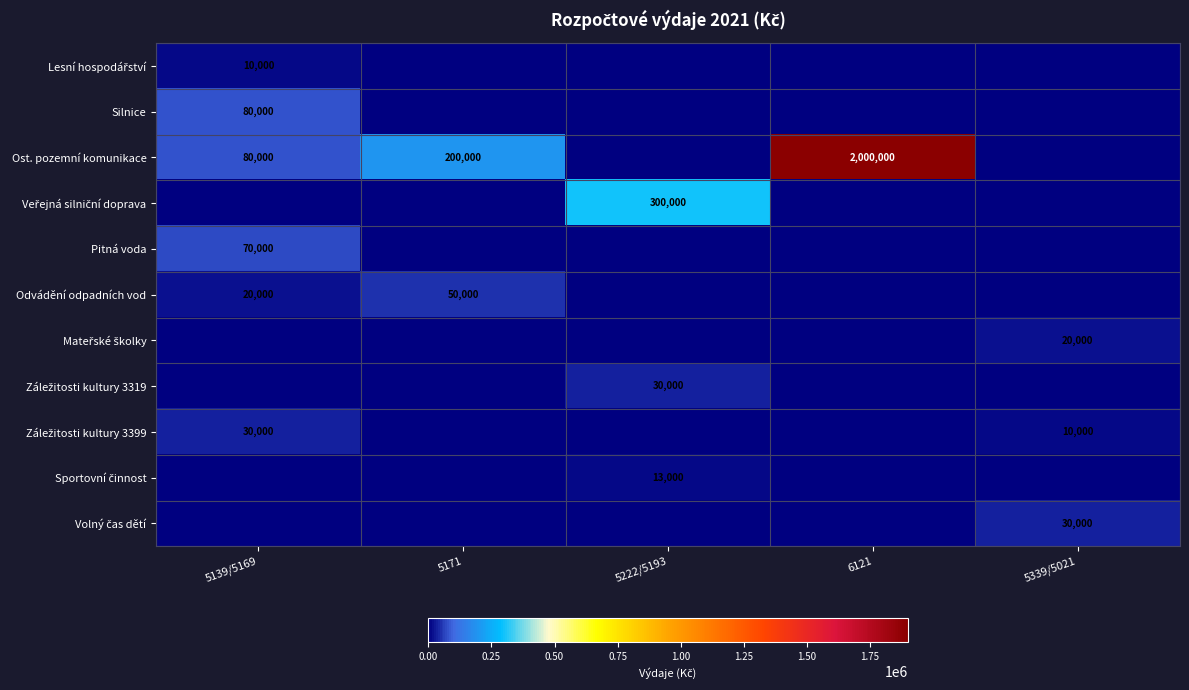

What is the total value across all series at 6121?

2000000